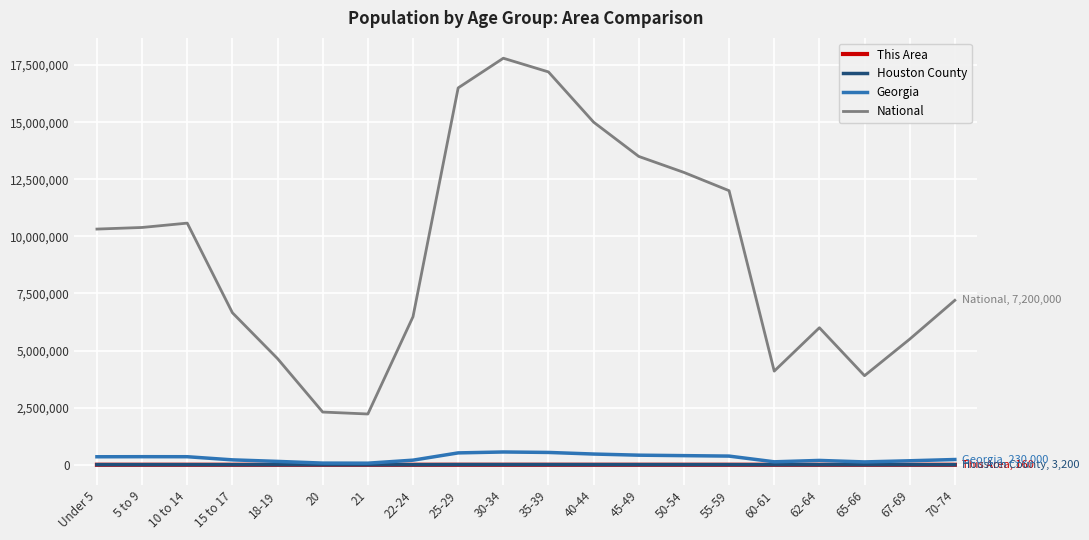

Which series has the largest total across all categories?

National